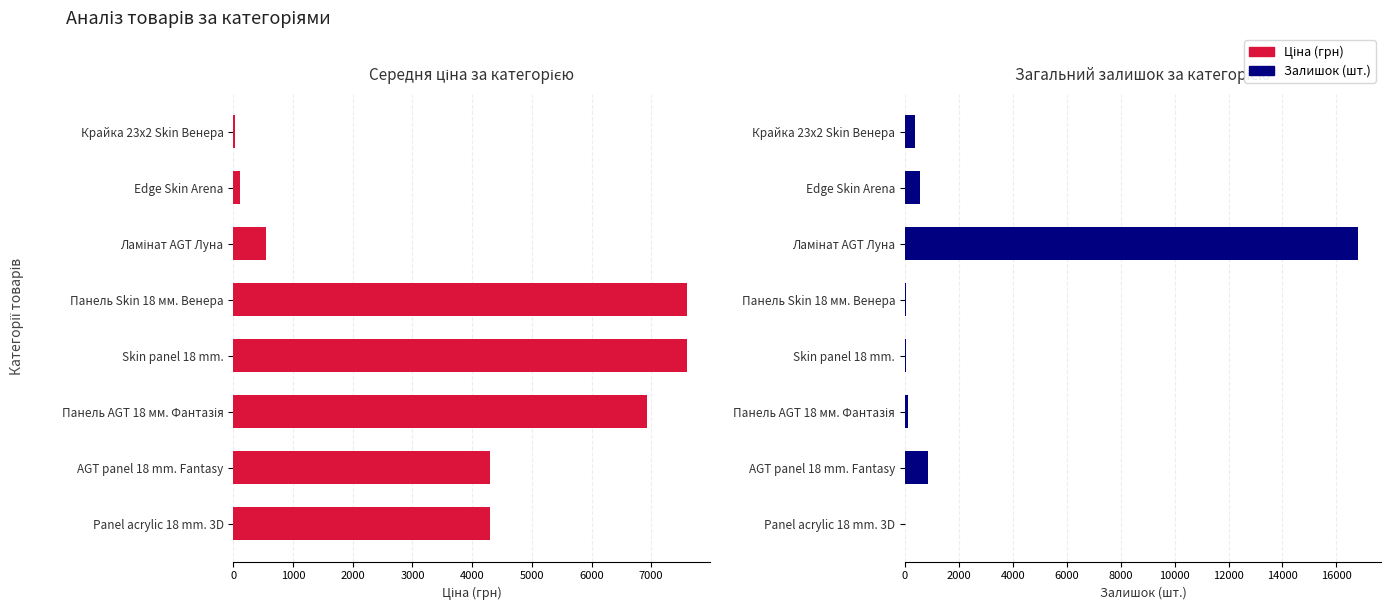

Between Edge Skin Arena and AGT panel 18 mm. Fantasy, which is larger?

AGT panel 18 mm. Fantasy